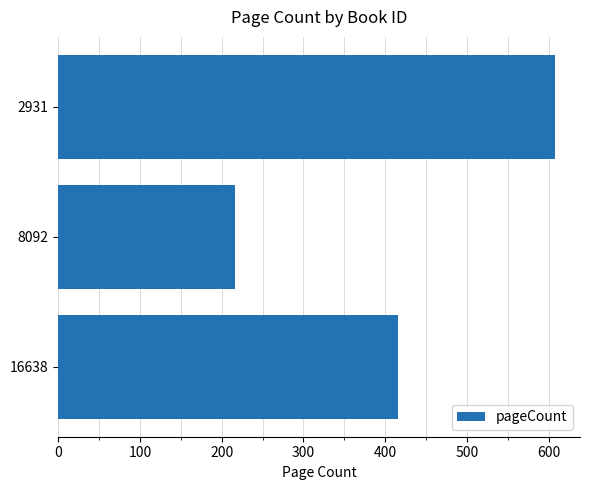

What is the value of the 3rd bar from the top?

416